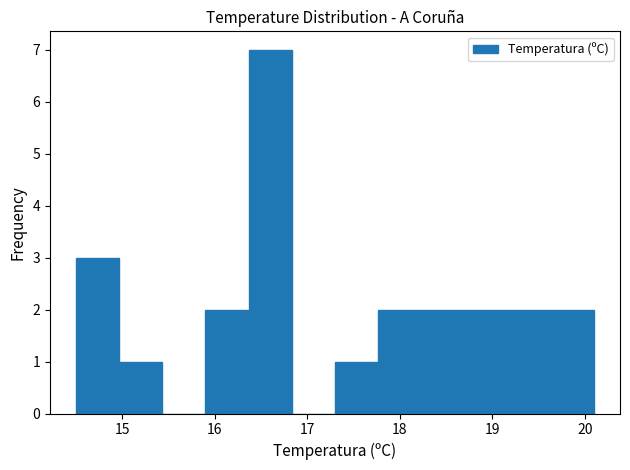

Reading left to right, transcribe this chart: for each bar, give the range it covers on the x-axis and its height. Neither the bar edges nor the heights are printed on the chart, so give them approximately, as read against the axes.

14.5 to 15.0: 3
15.0 to 15.4: 1
15.4 to 15.9: 0
15.9 to 16.4: 2
16.4 to 16.8: 7
16.8 to 17.3: 0
17.3 to 17.8: 1
17.8 to 18.2: 2
18.2 to 18.7: 2
18.7 to 19.2: 2
19.2 to 19.6: 2
19.6 to 20.1: 2